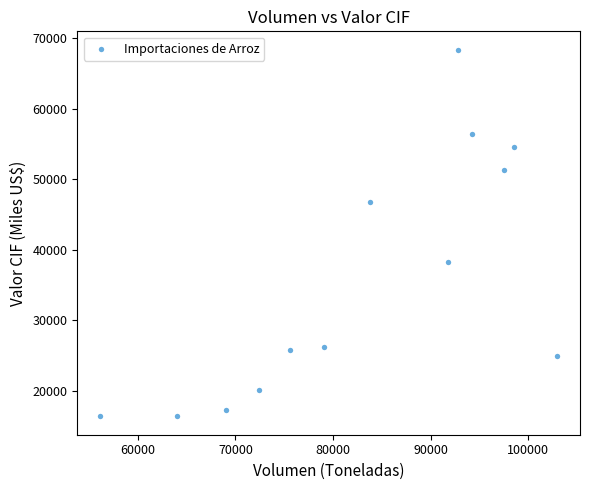

What is the range of X values (max minus min)?

46797.0